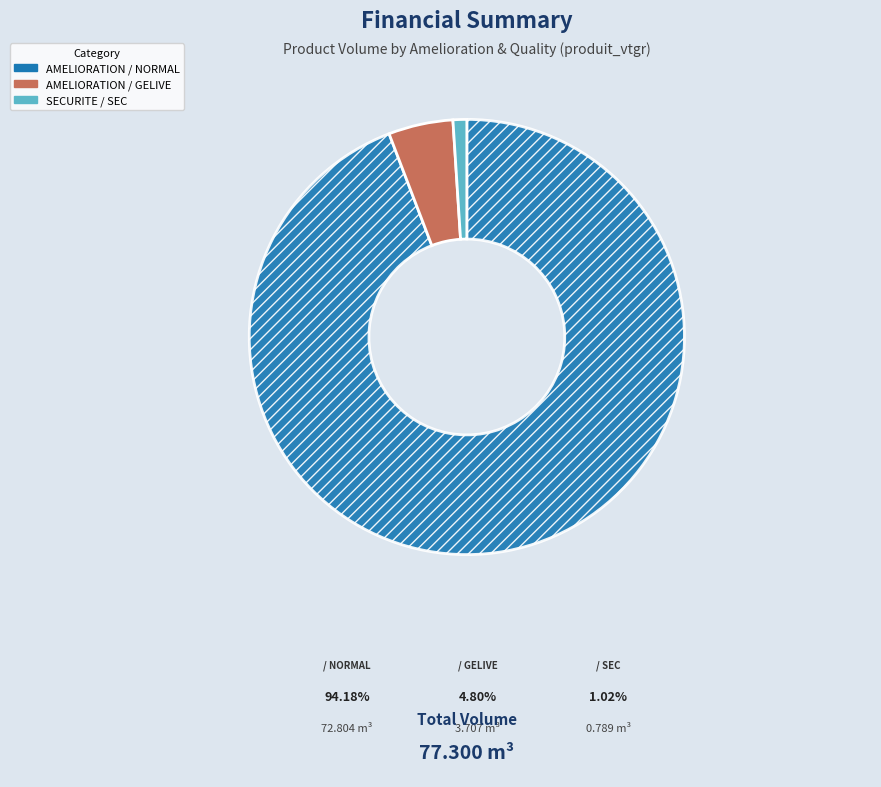

Is there a majority slice in this chart?

Yes